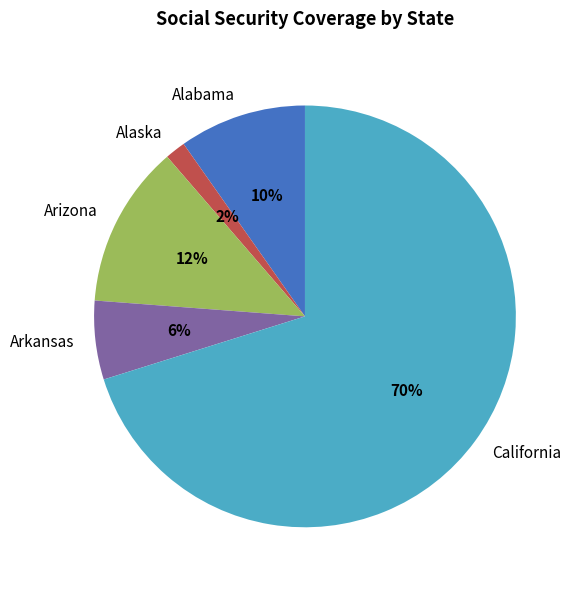

The Alabama slice represents 22% of the pie. True or false?

False